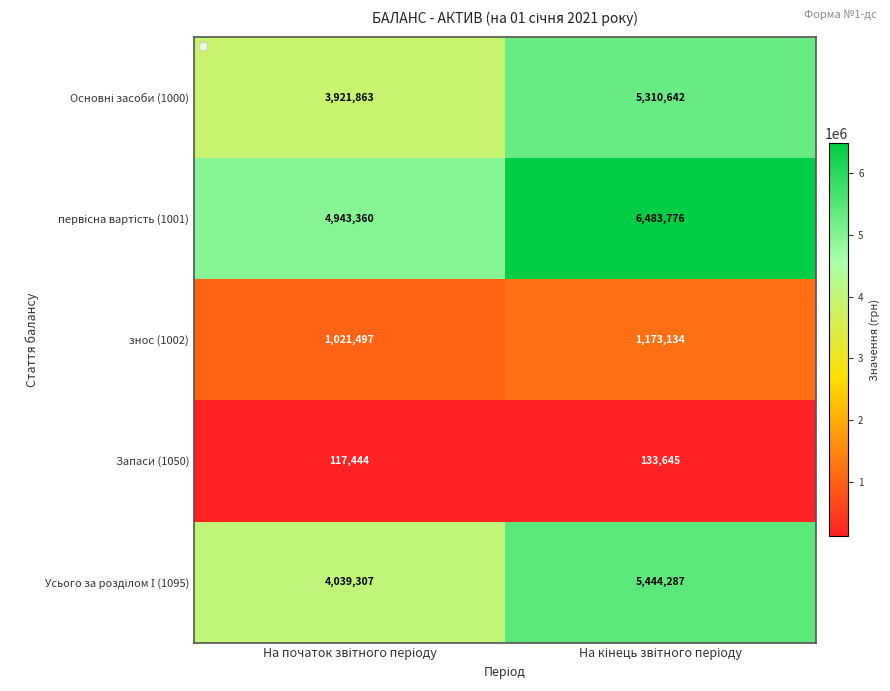

Read the знос (1002) value at На початок звітного періоду.

1021497